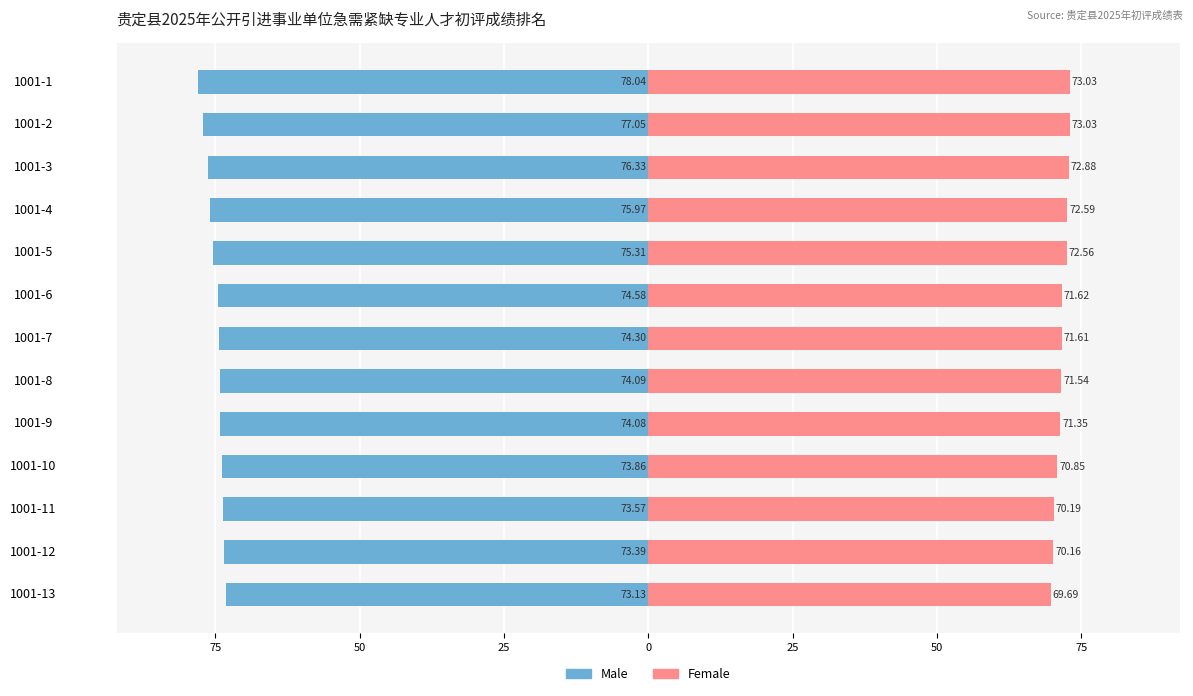

What is the sum of all Male values?

-973.7